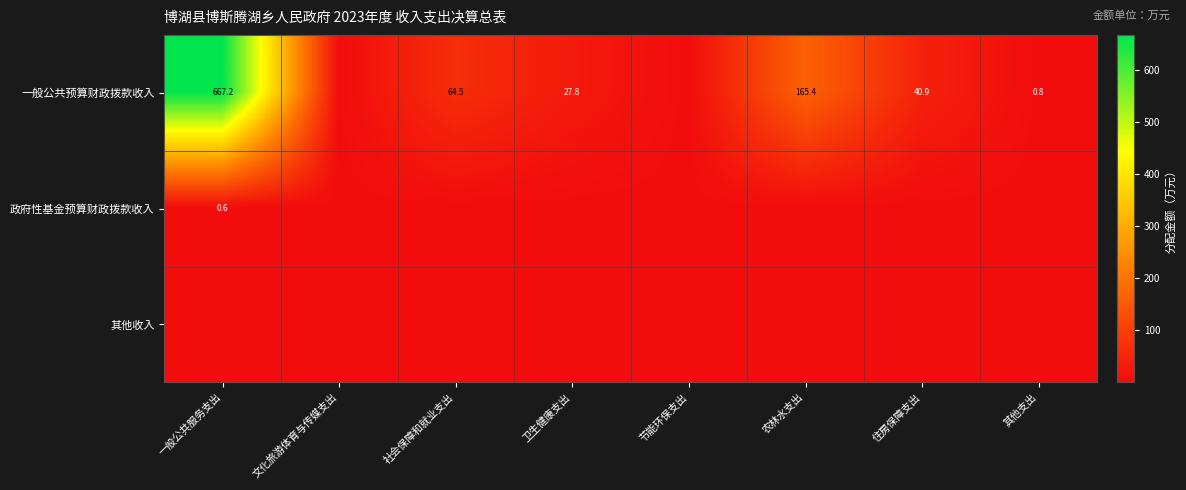

Between 卫生健康支出 and 农林水支出, which series saw the biggest shift?

一般公共预算财政拨款收入